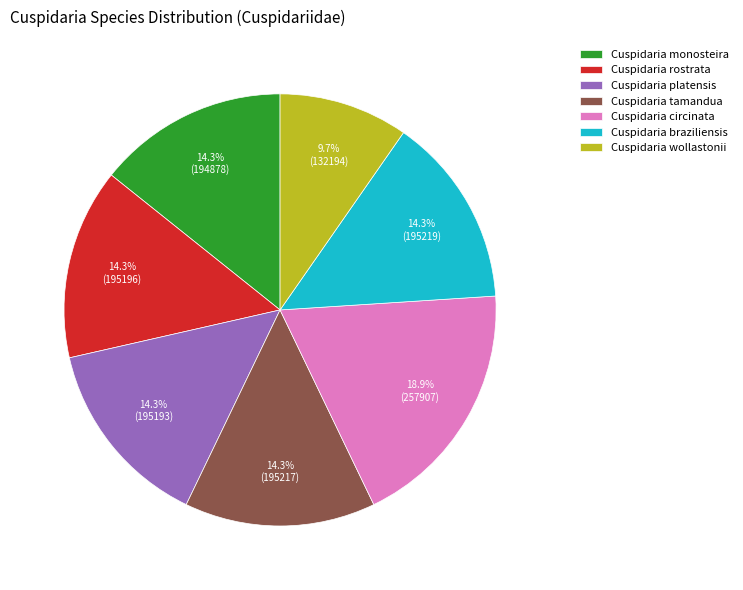

To the nearest percent, what percentage of the pie is Cuspidaria wollastonii?

10%